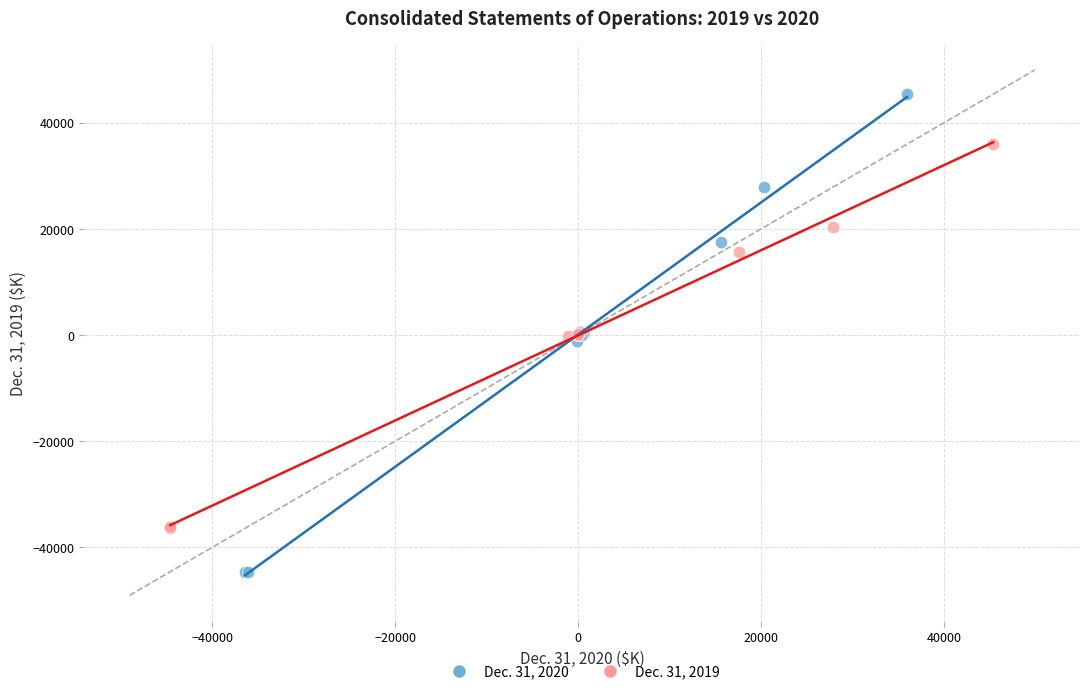

Which series has the widest spread of Y values?

Dec. 31, 2020